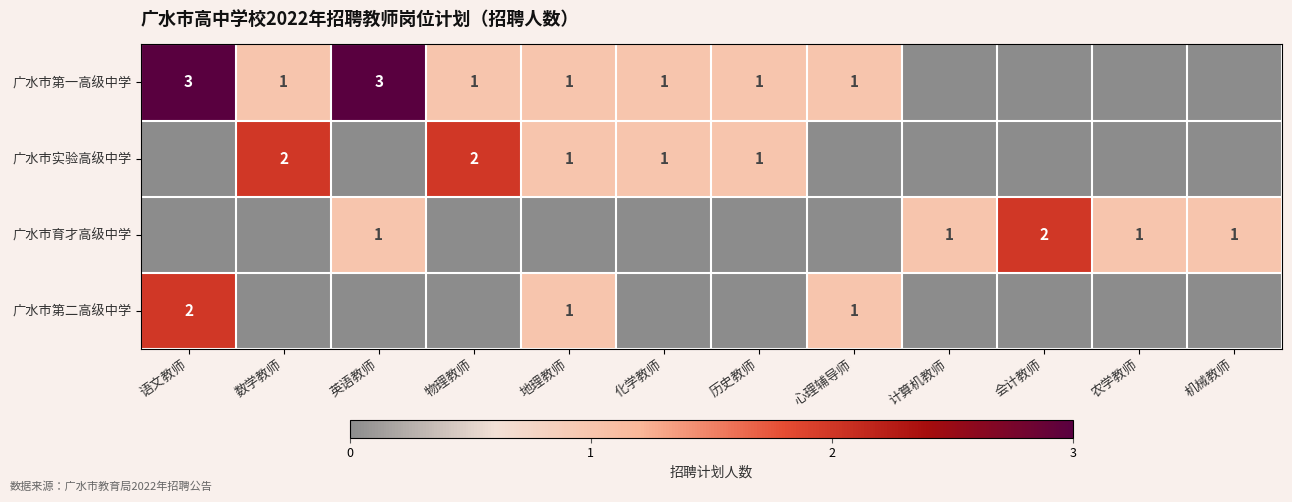

The value of 广水市育才高级中学 at 英语教师 is 1. True or false?

True